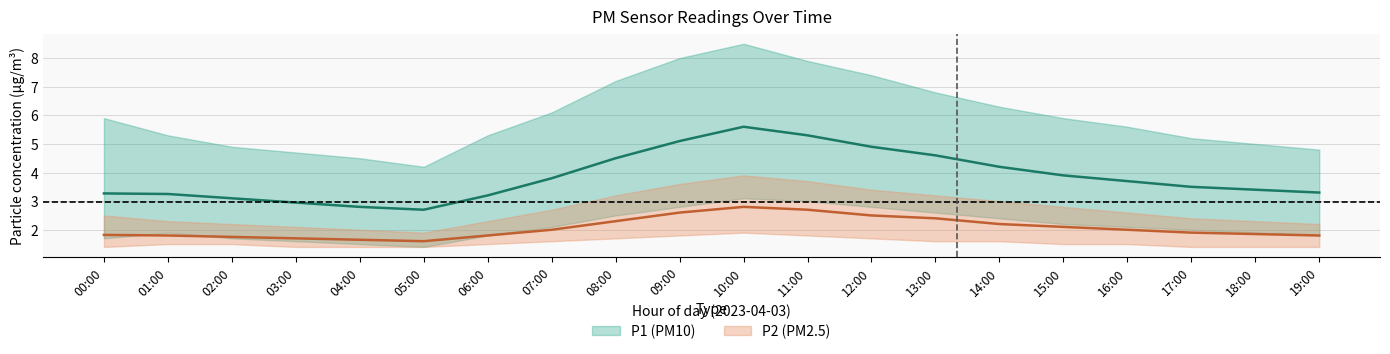

Where is the first local maximum for P2_upper?

10:00